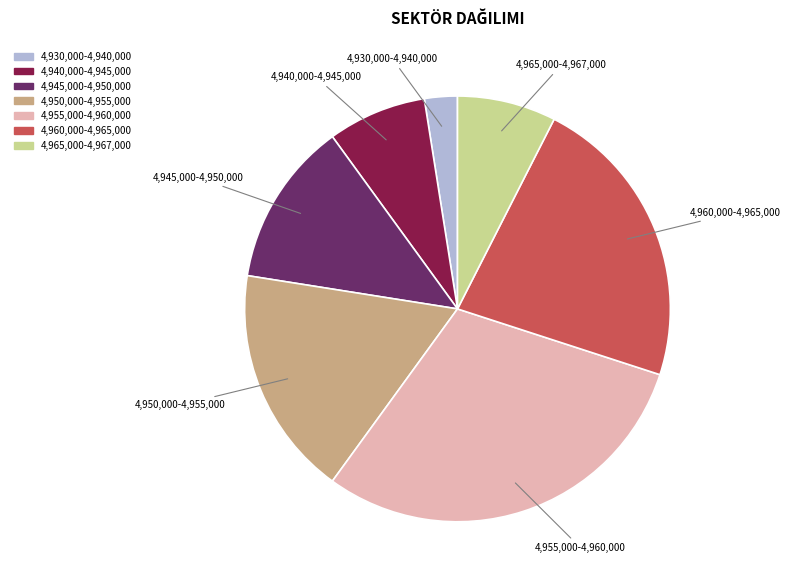

Does any single category account for the majority?

No